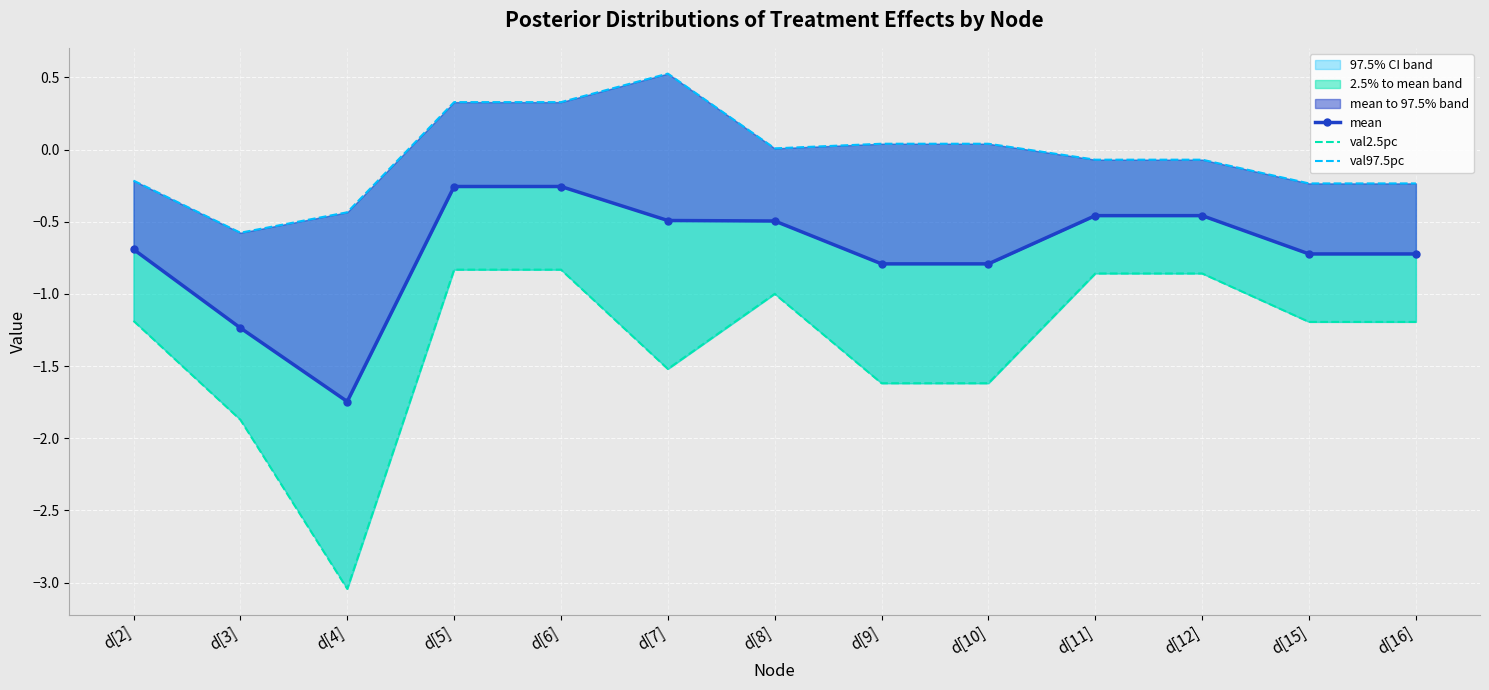

What is the value of the val2.5pc point at the 1st from the left?

-1.2